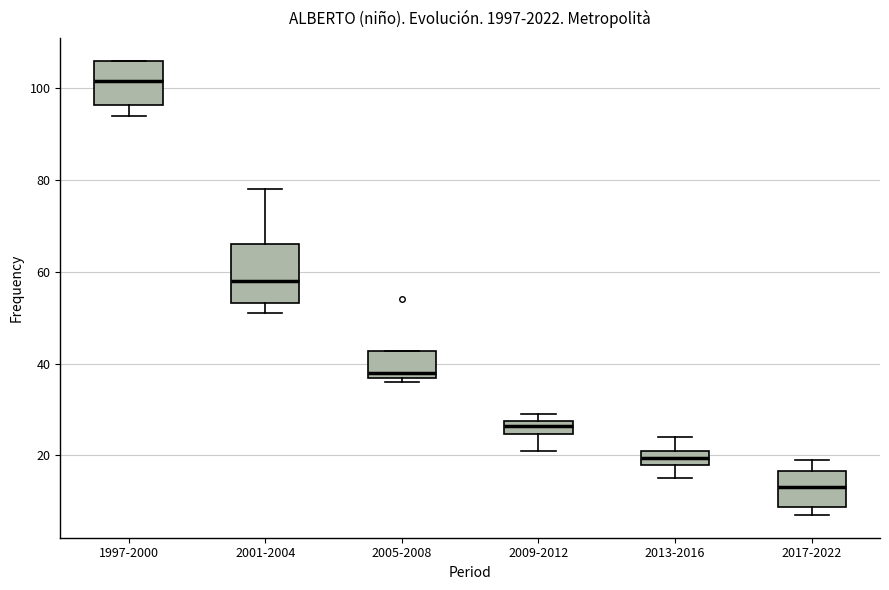

Which box's median line is the lowest?

2017-2022